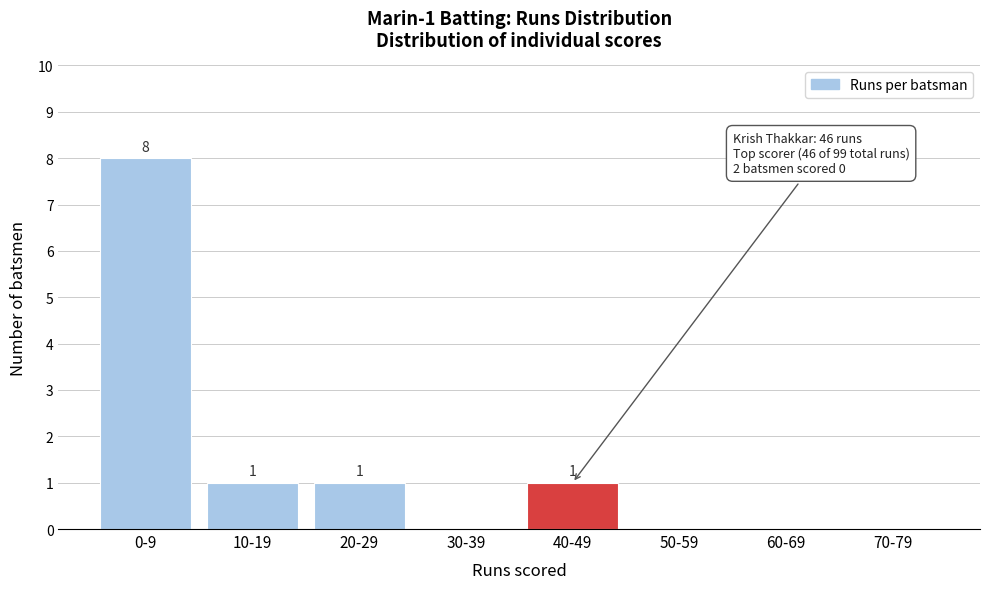

Reading left to right, transcribe all the data shown in this chart.

0-9=8	10-19=1	20-29=1	30-39=0	40-49=1	50-59=0	60-69=0	70-79=0